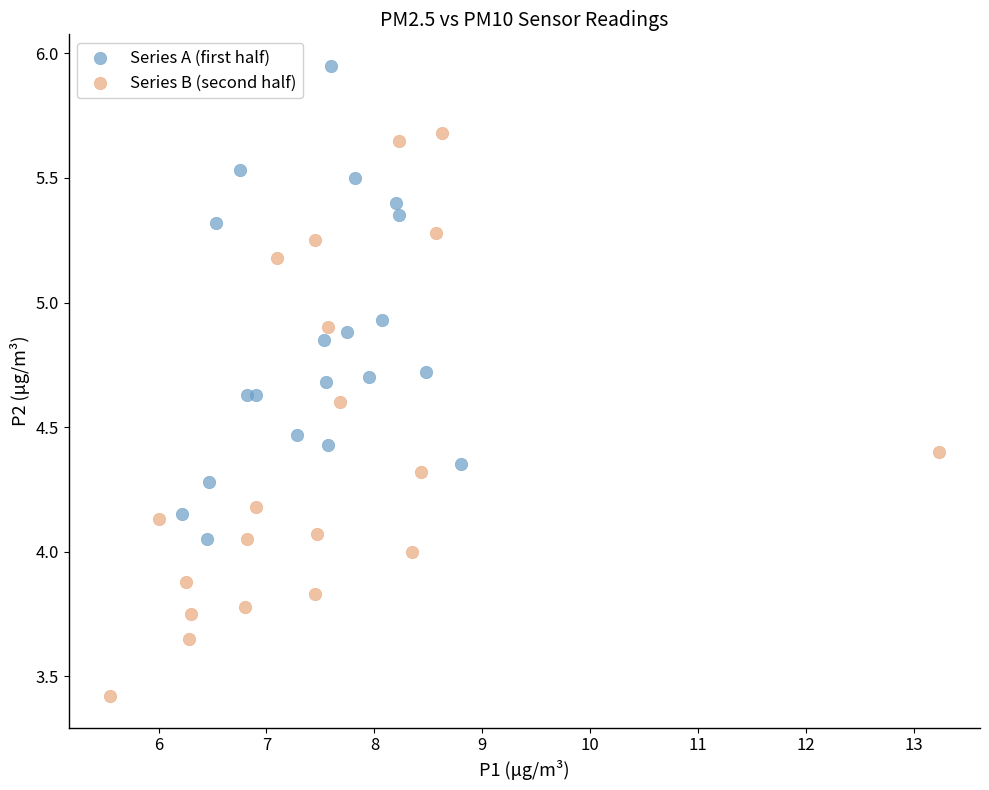

Which series contains the highest Y value?

Series A (first half)